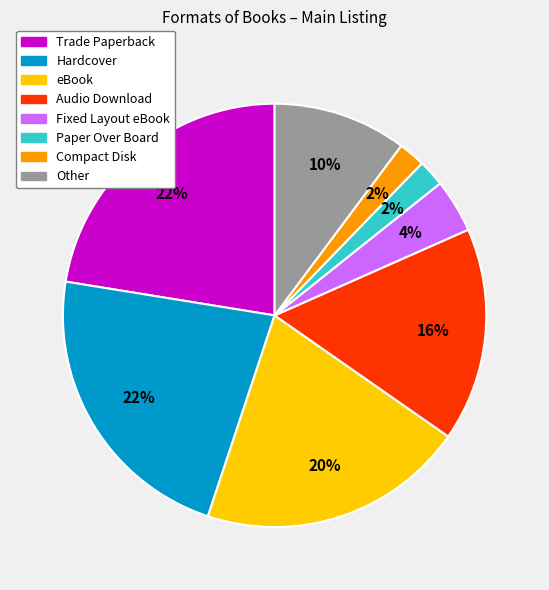

Is there a majority slice in this chart?

No